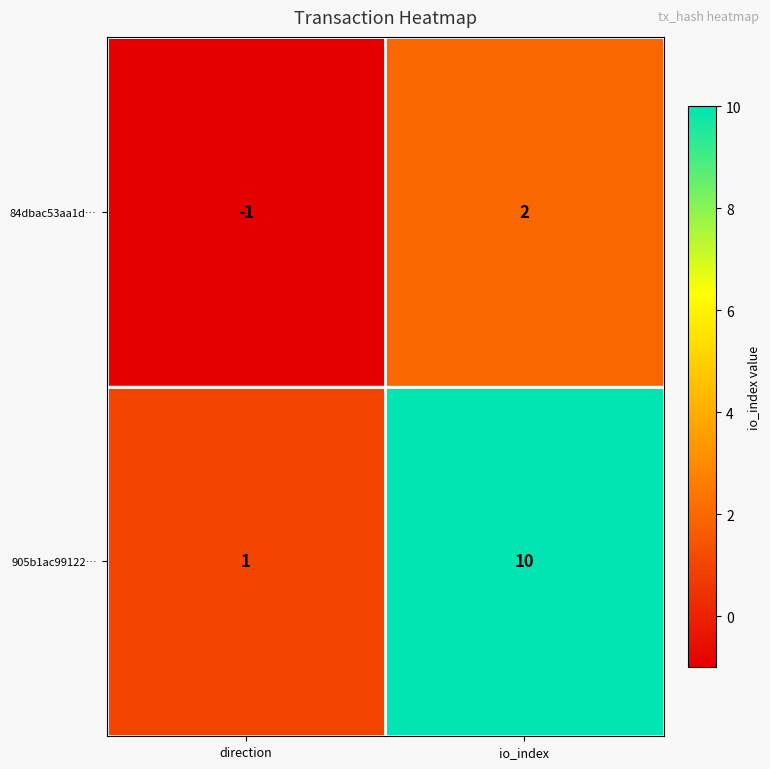

True or false: 84dbac53aa1d… has a value of -1 at direction.

True